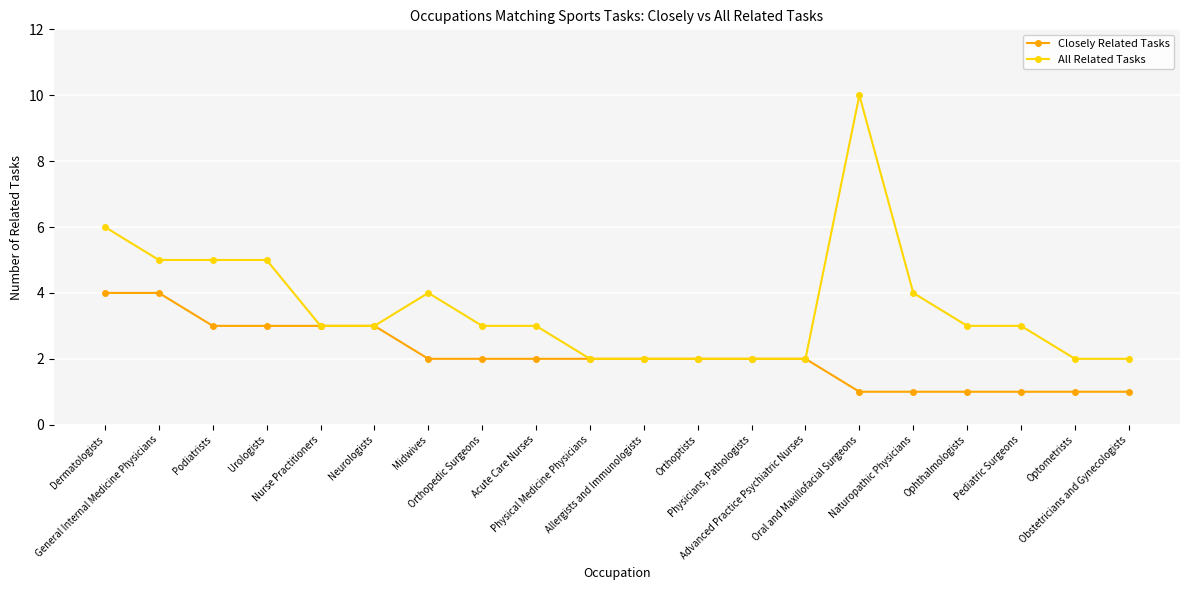

What is the minimum value shown in the chart?

1